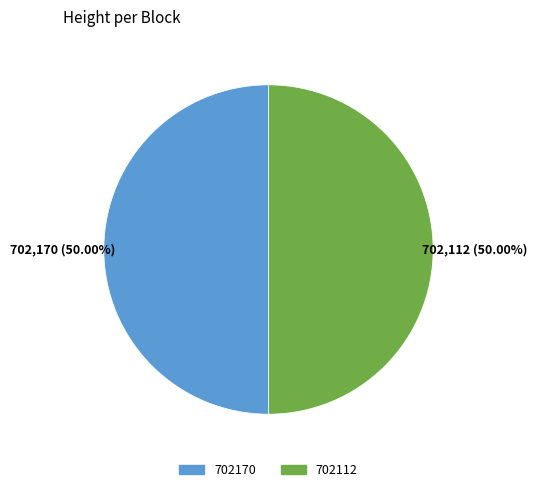

The 702170 slice represents 57% of the pie. True or false?

False